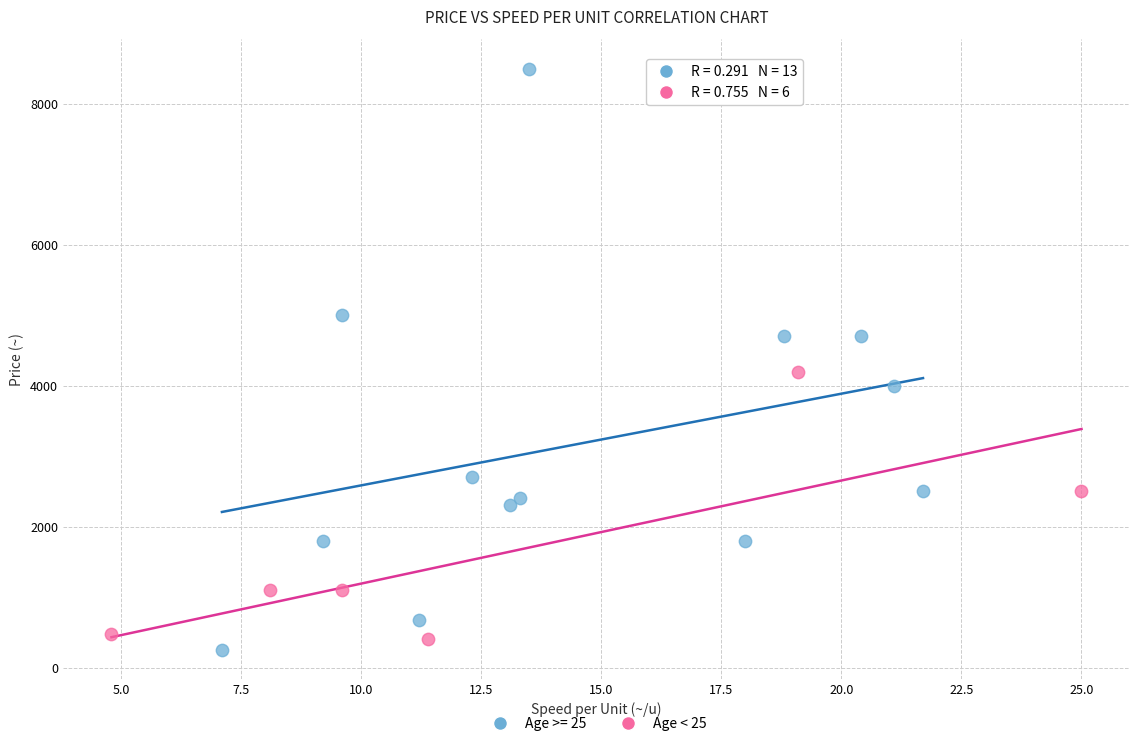

Which series has the largest Y range (max minus min)?

Age >= 25